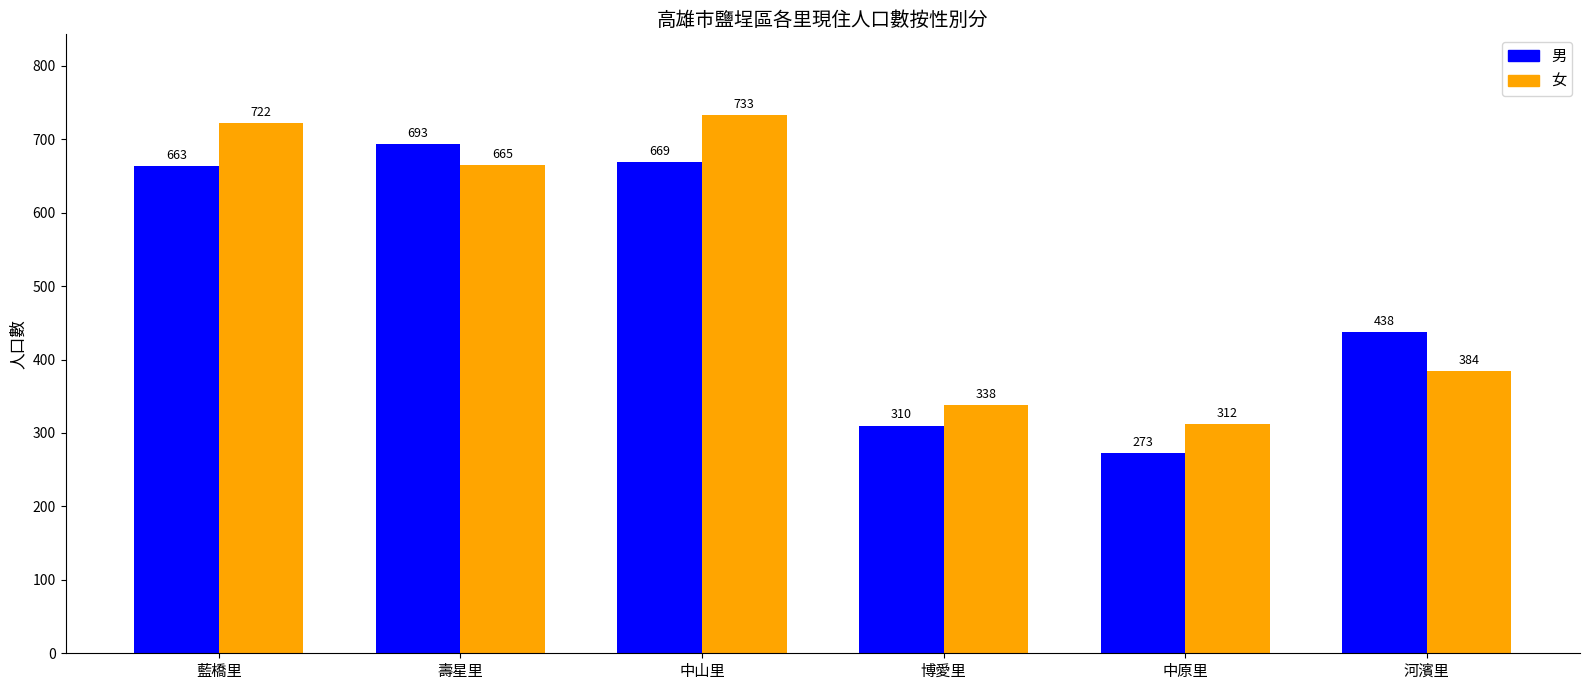

True or false: 女 has a value of 338 at 博愛里.

True